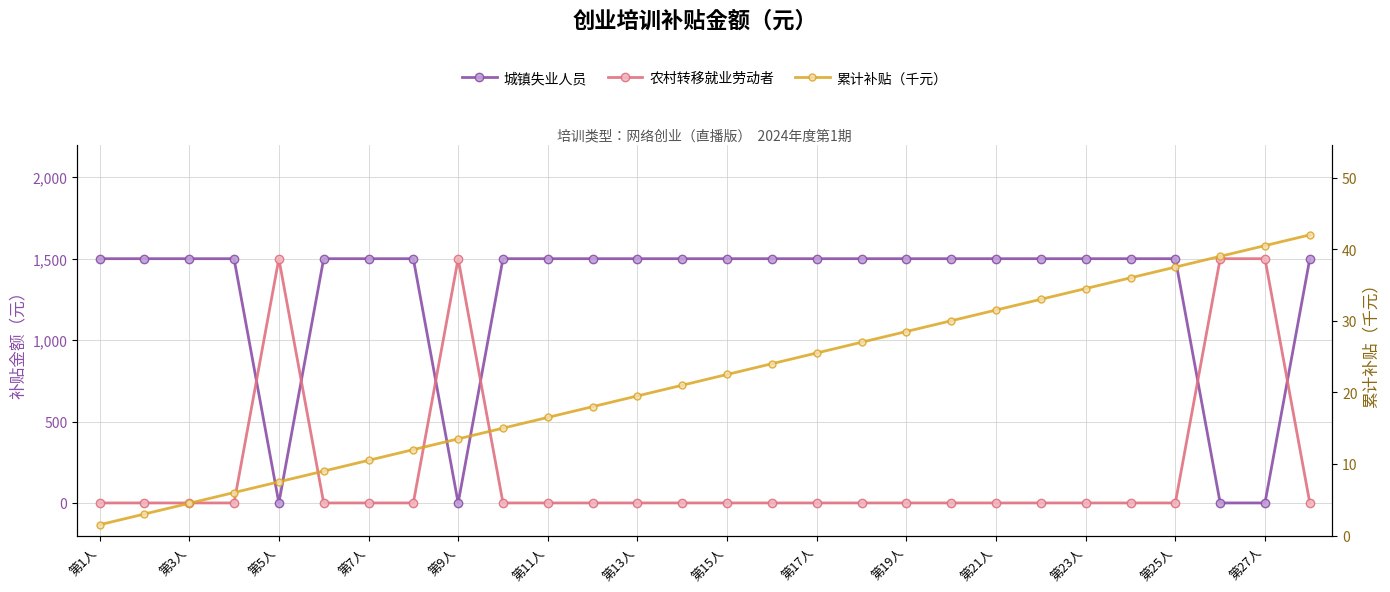

Does the chart have visible grid lines?

Yes